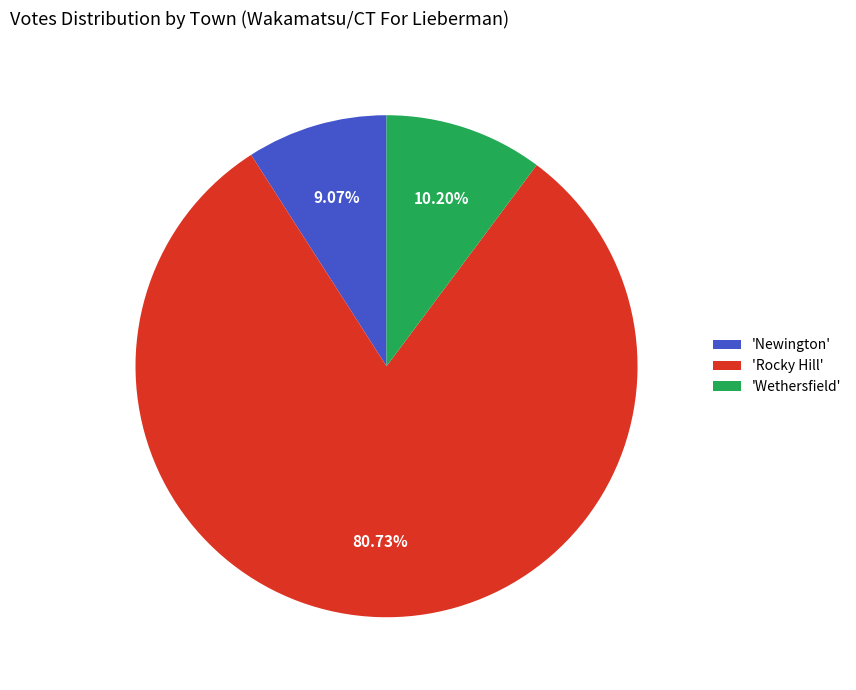

How many segments does this pie chart have?

3